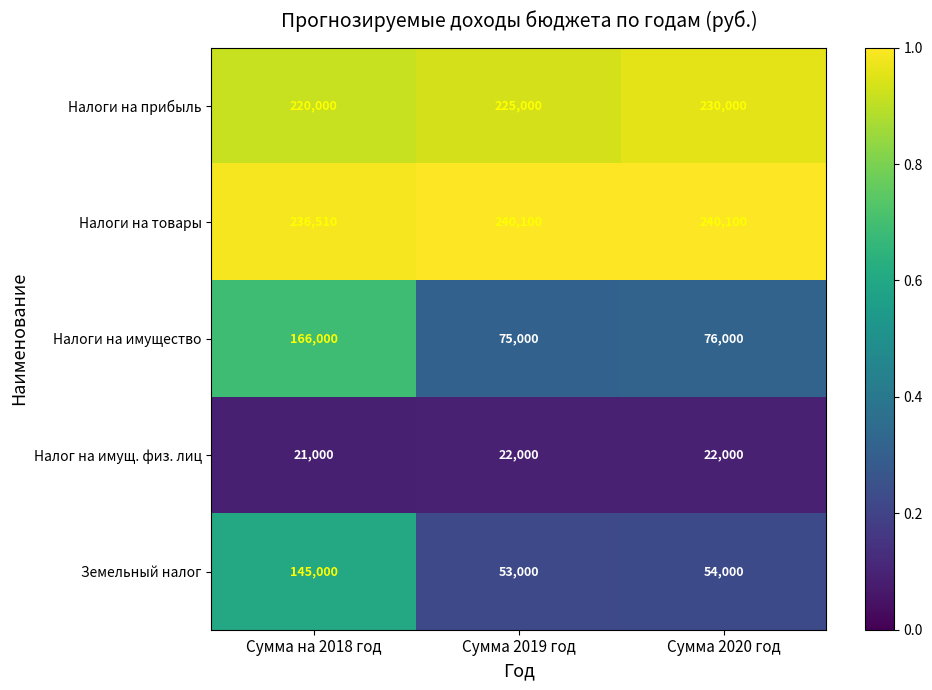

What is the minimum value for Налог на имущ. физ. лиц?

21000